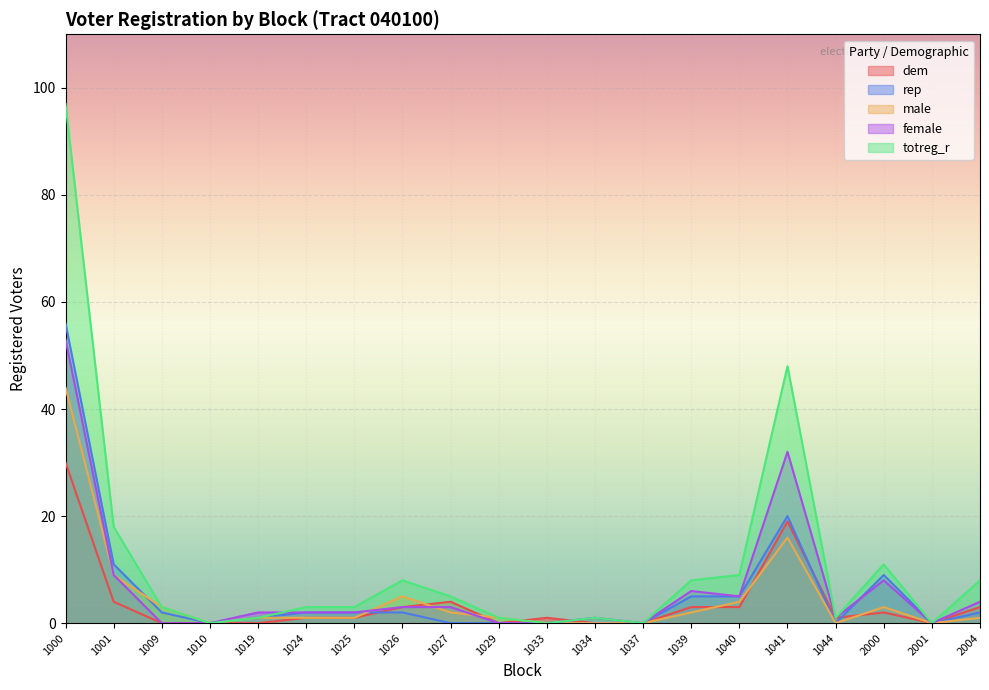

Between 1037 and 1010, which is larger?

1037